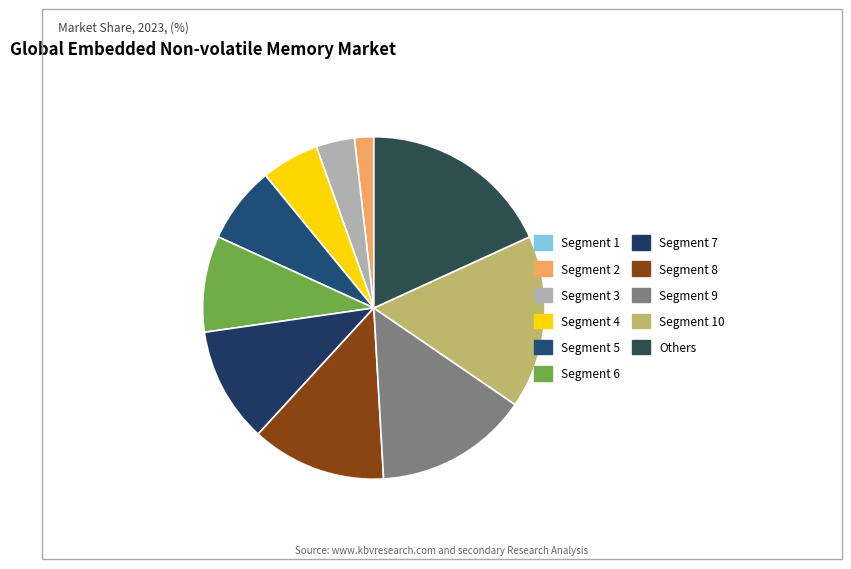

What is the largest slice in the pie chart?

Others